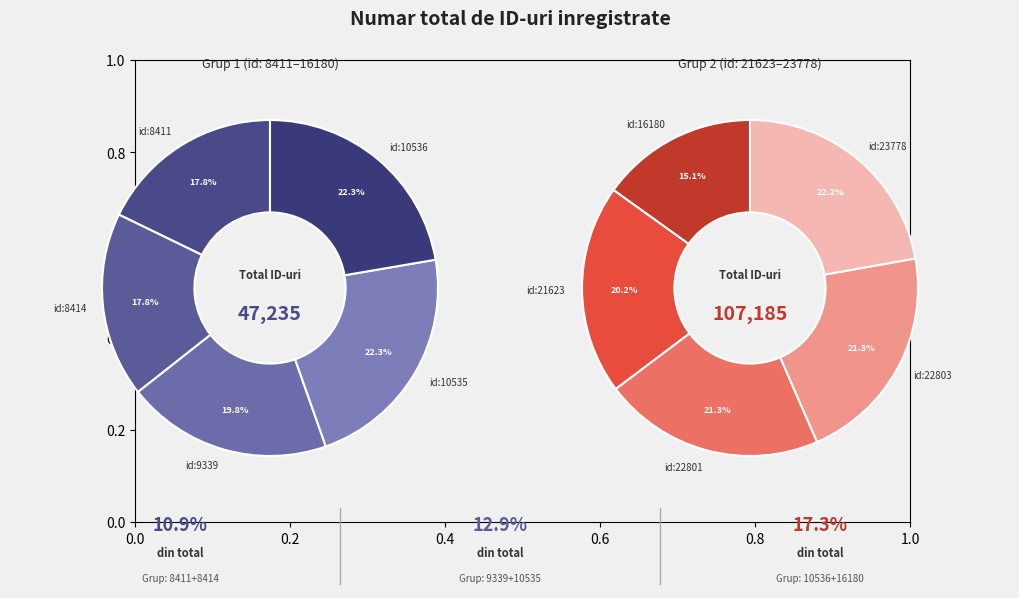

Is it true that id:23778 is 27% of the pie?

False